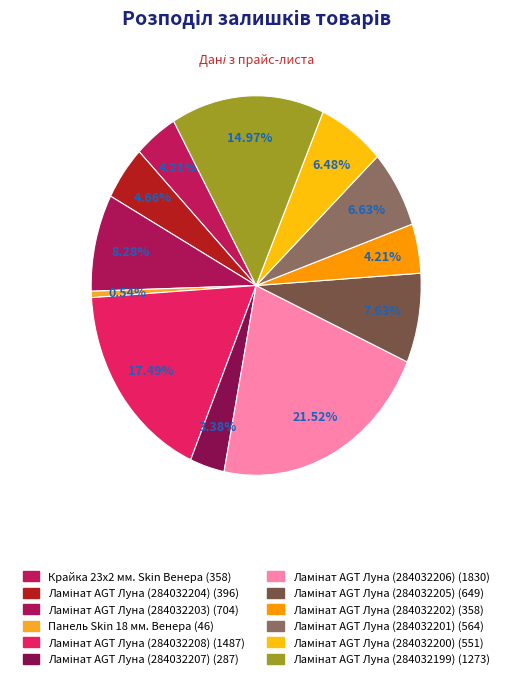

Count the number of slices in the pie.

12